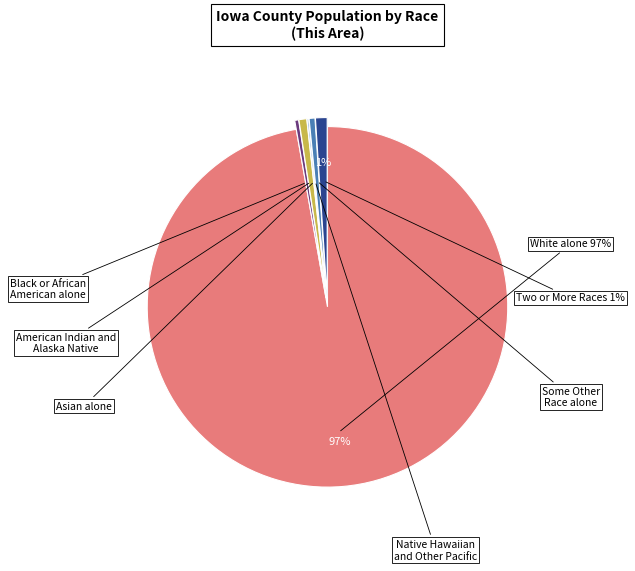

Does any single category account for the majority?

Yes